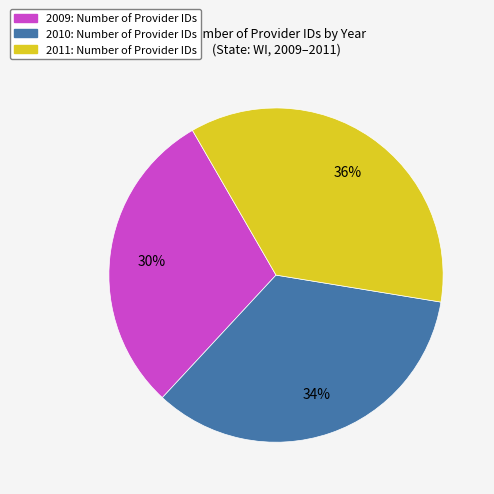

What is the smallest slice in the pie chart?

2009